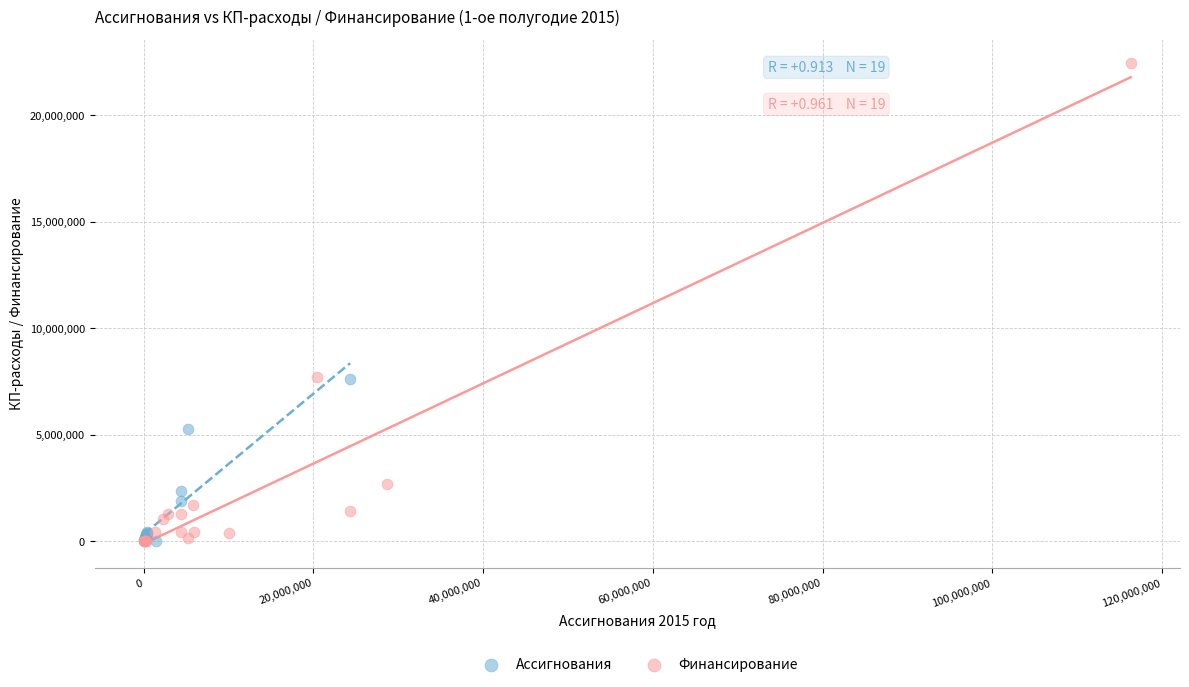

Which series has the widest spread of Y values?

Финансирование